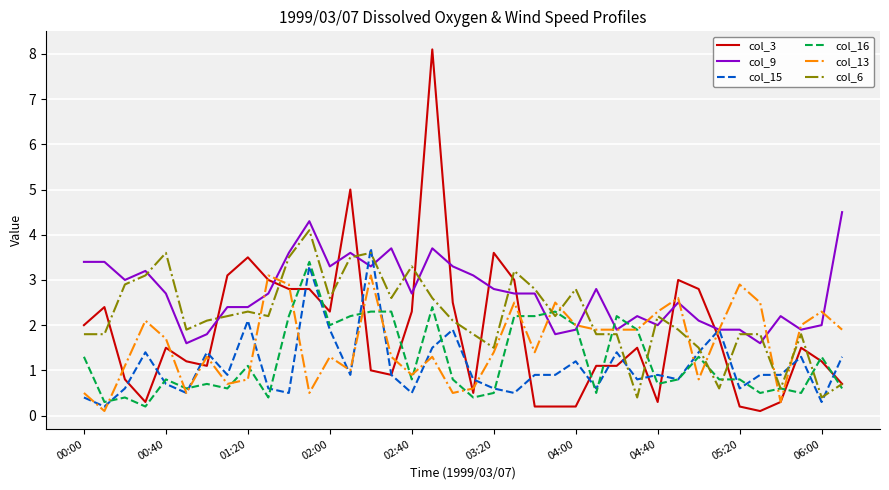

After their last crossing, which series has the higher values: col_15 or col_6?

col_15